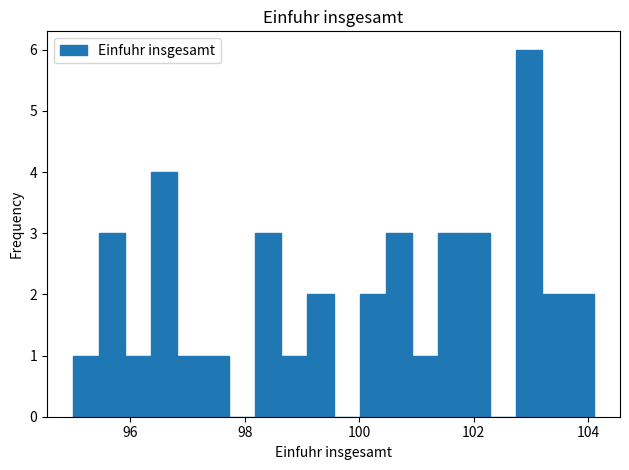

Read against the x-axis, roughly where is the centre of the tallest bar?

103.0